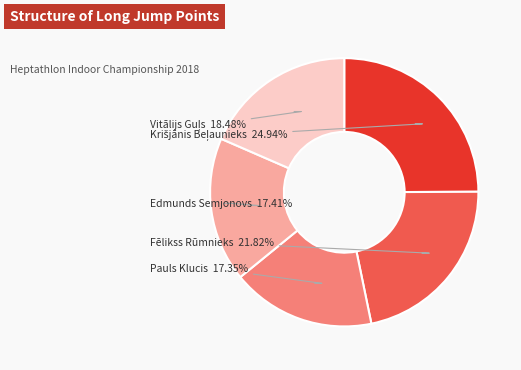

Is there any slice that represents more than half of the pie?

No